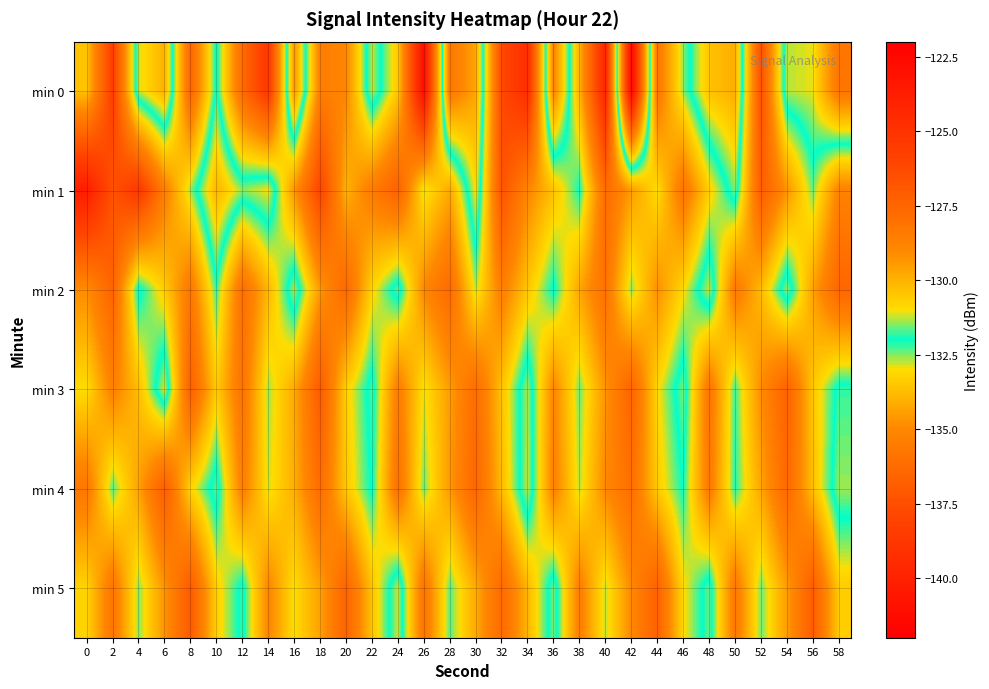

At which category is the sum across all series the highest?

2